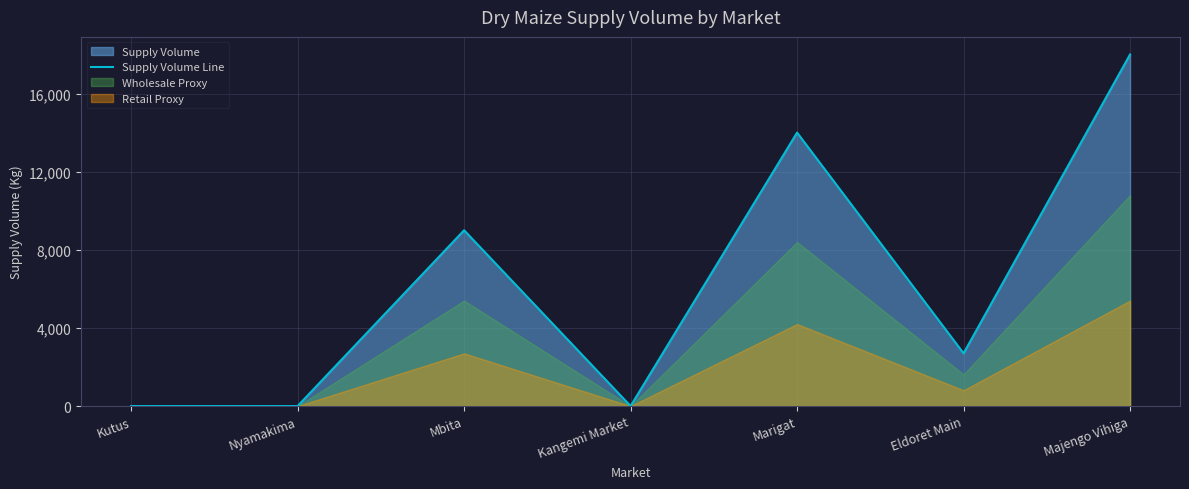

How many values are above zero?

4